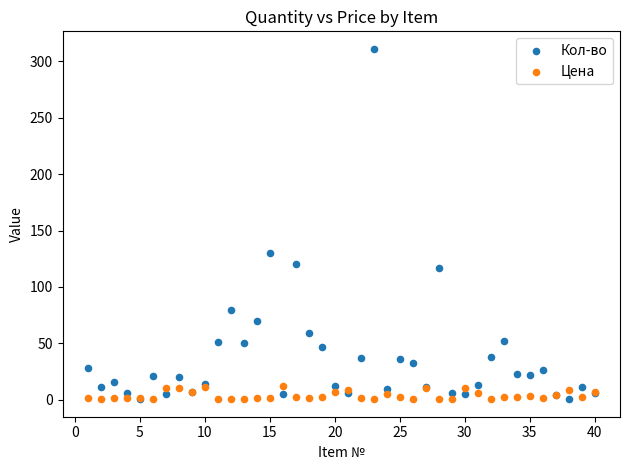

Across all series, what Y value is closest to 155?

130.0